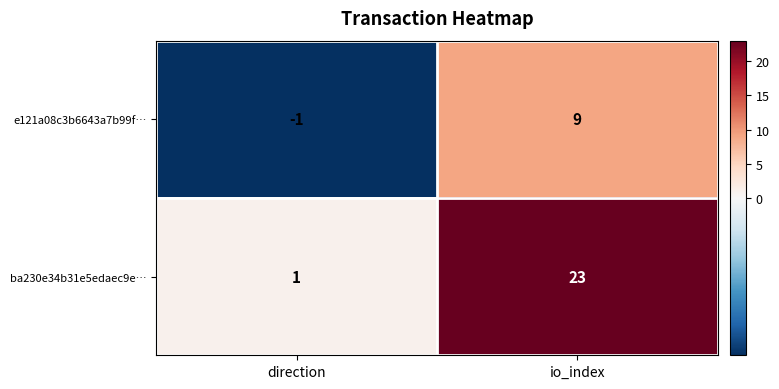

Reading left to right, transcribe all the data shown in this chart.

e121a08c3b6643a7b99f…: -1	9
ba230e34b31e5edaec9e…: 1	23